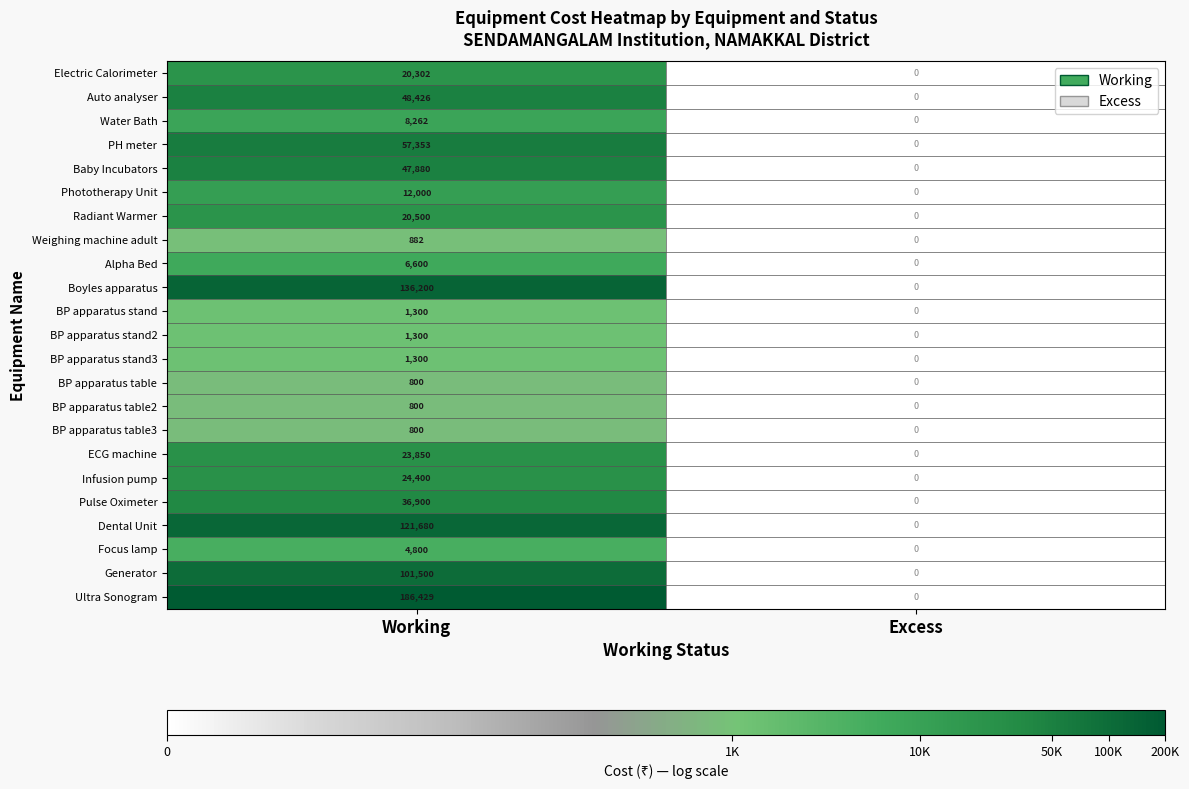

Which series has the widest spread of values?

Ultra Sonogram